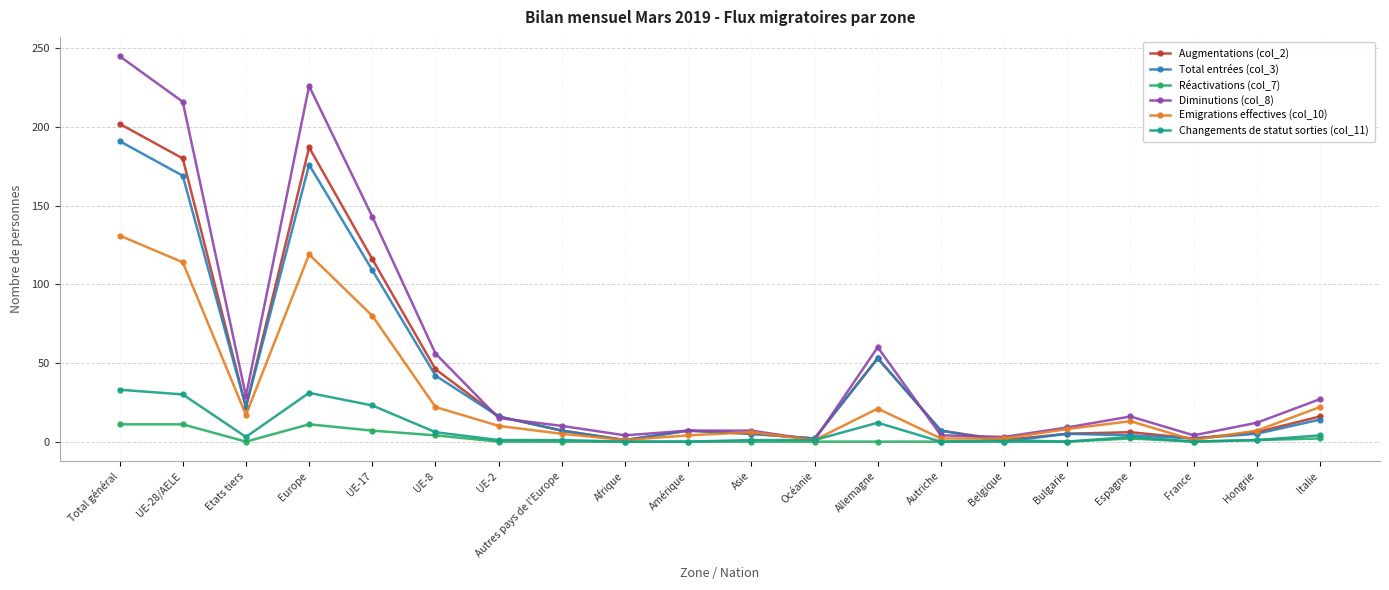

At which label does Emigrations effectives (col_10) reach its peak?

Total général